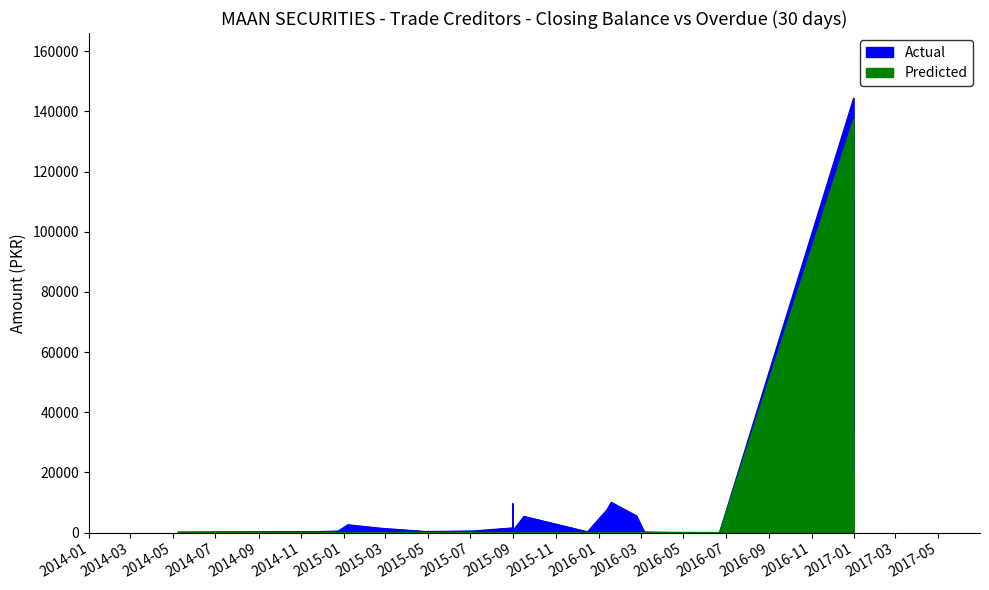

What is the label of the 24th point from the right?

2014-11-26